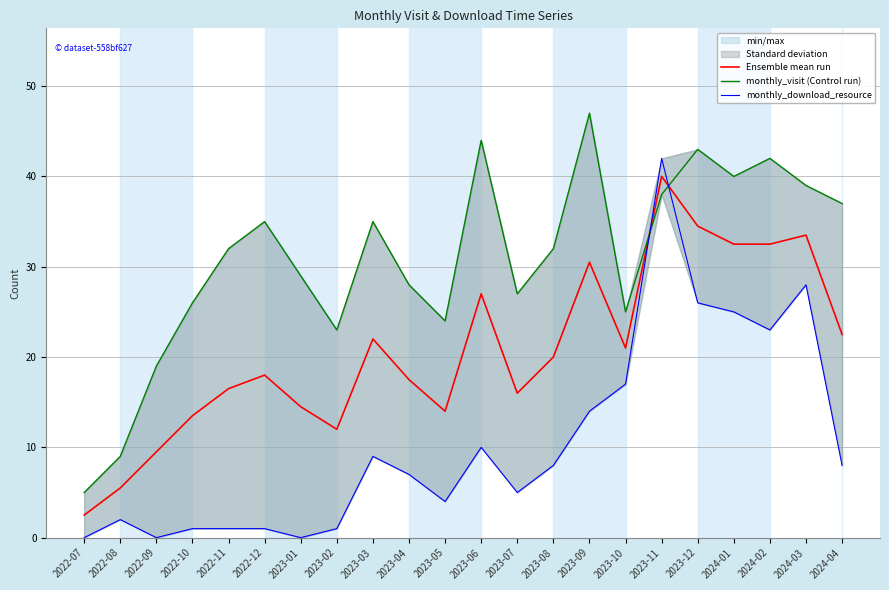

Between 2022-07 and 2023-07, which is larger?

2023-07